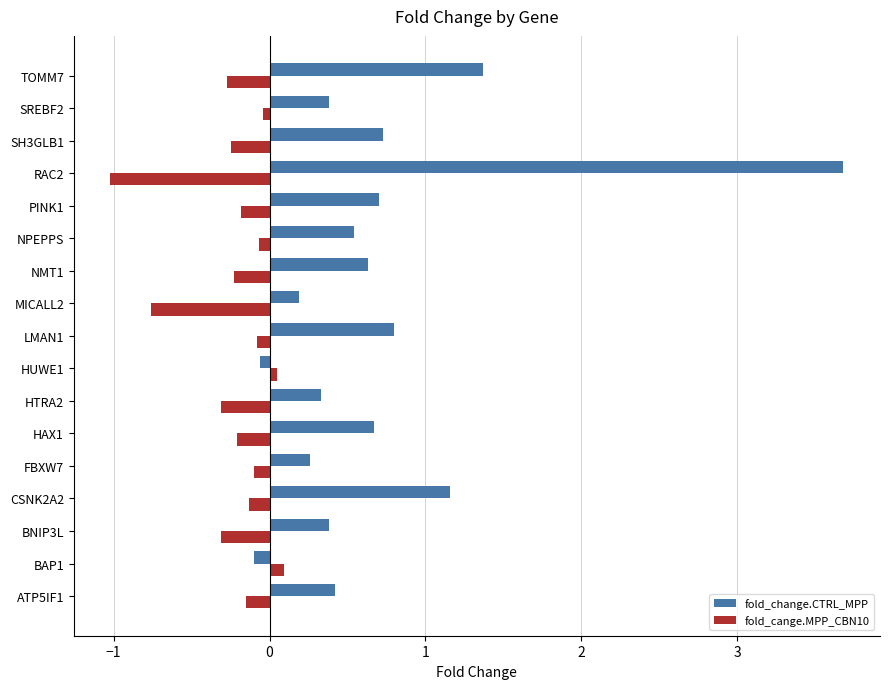

The value of fold_change.CTRL_MPP at HTRA2 is 0.3. True or false?

True